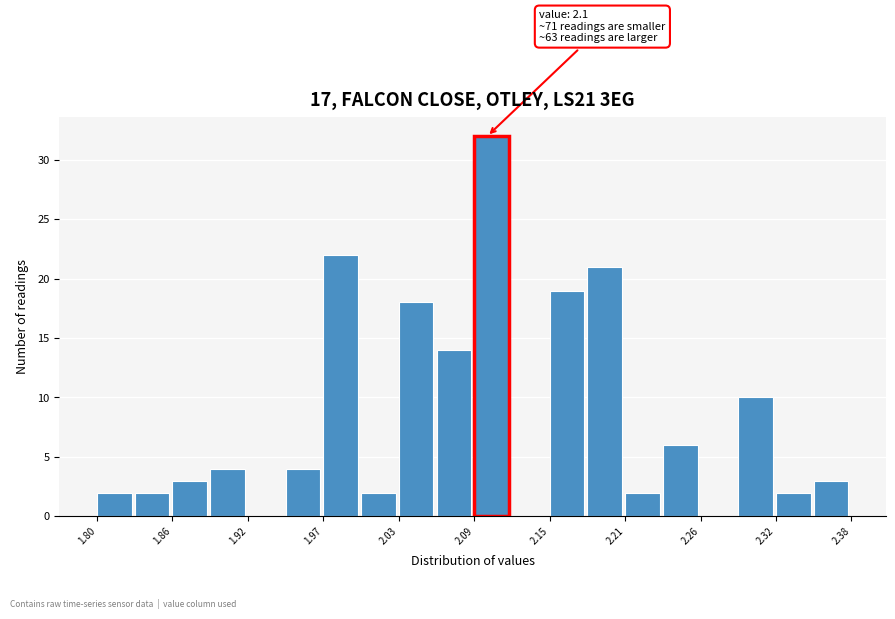

Read against the x-axis, roughly where is the centre of the tallest bar?

2.10